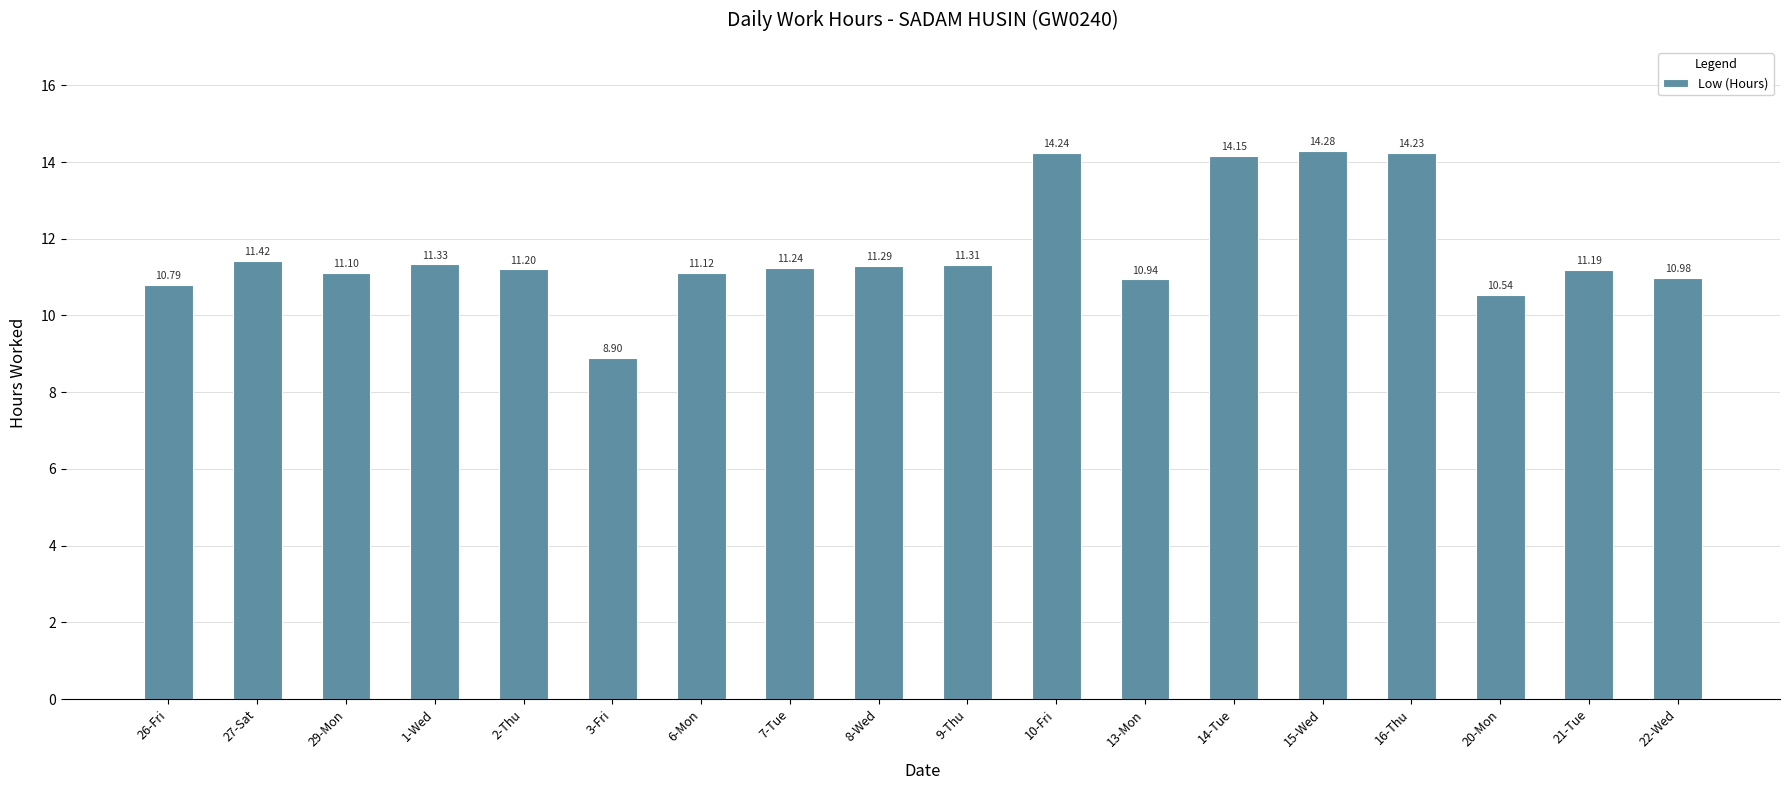

Approximately how many times larger is the value at 3-Fri compared to 10-Fri?

0.6